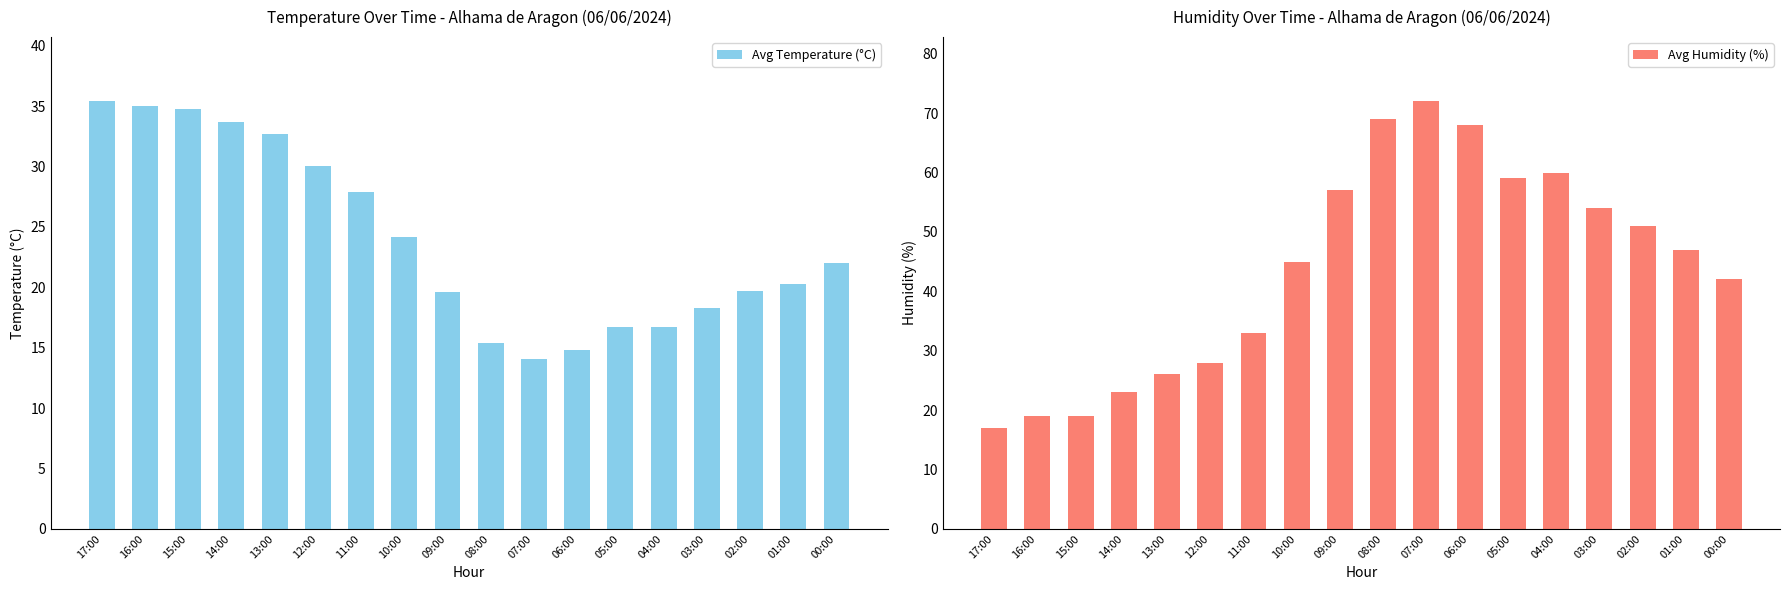

Which label corresponds to the smallest value in the chart?

07:00